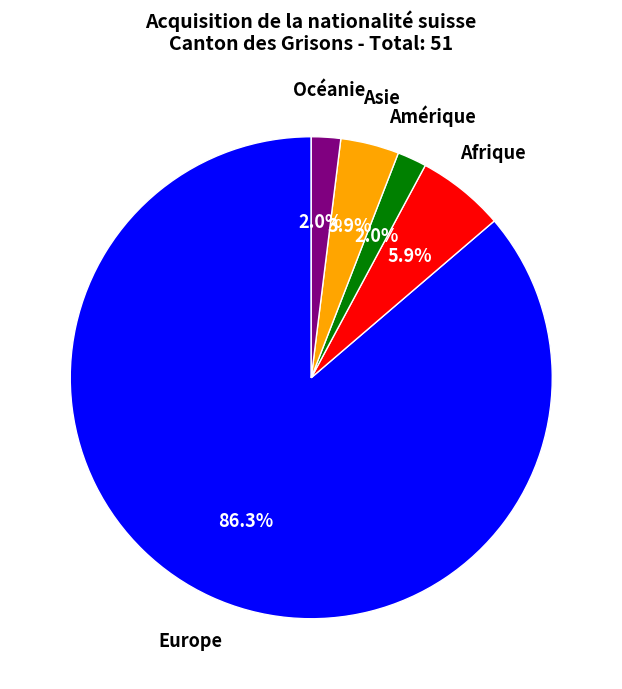

Is there any slice that represents more than half of the pie?

Yes